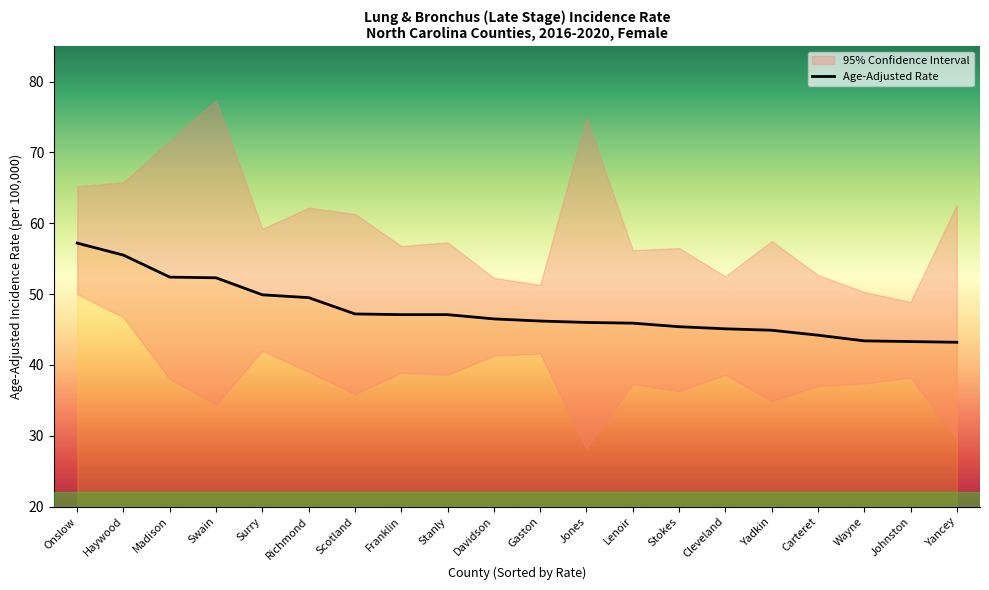

True or false: Age-Adjusted Rate has a value of 79.4 at Haywood.

False